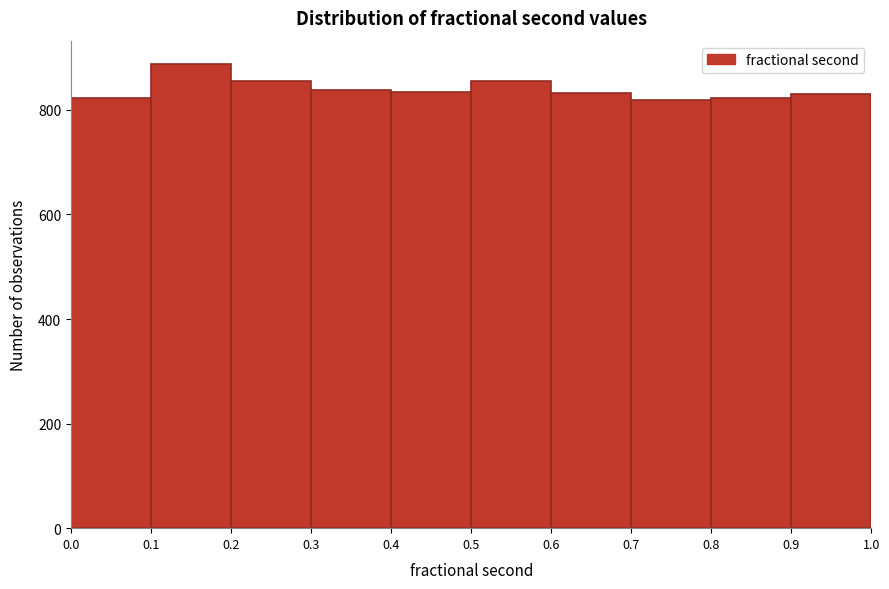

Which range on the x-axis has the tallest bar?

0.1 to 0.2